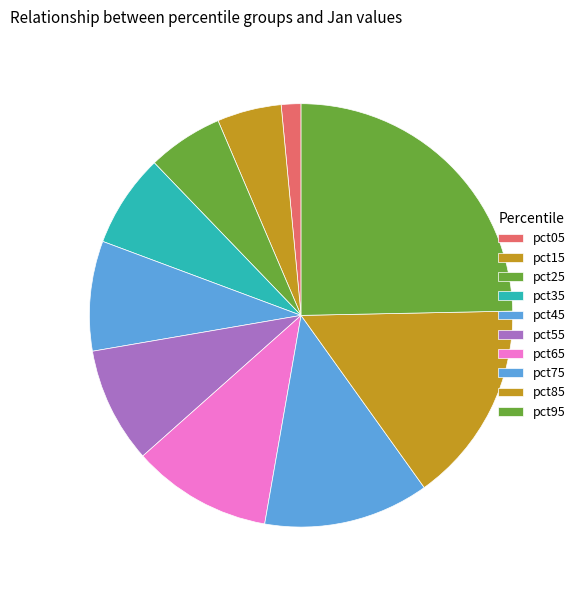

What is the change in value from pct15 to pct75?

+0.1